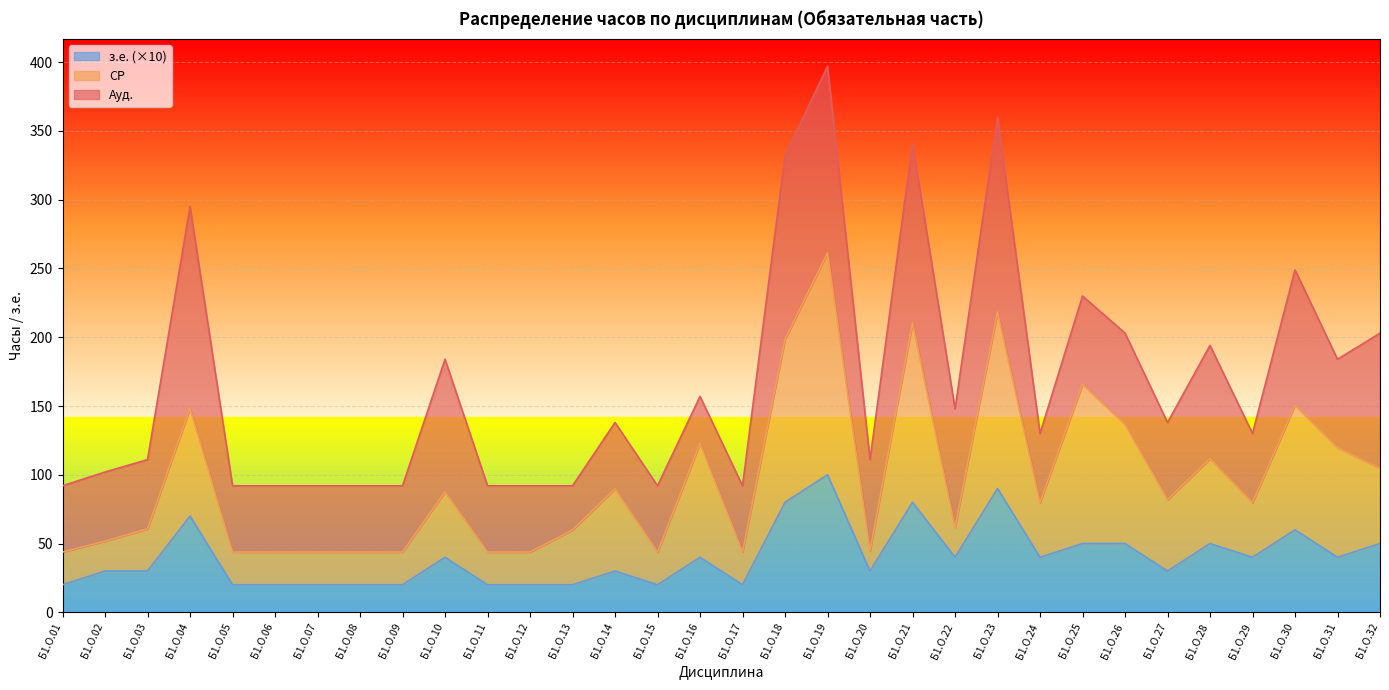

Rank the categories by з.е. value from lowest to highest.

Б1.О.01, Б1.О.05, Б1.О.06, Б1.О.07, Б1.О.08, Б1.О.09, Б1.О.11, Б1.О.12, Б1.О.13, Б1.О.15, Б1.О.17, Б1.О.02, Б1.О.03, Б1.О.14, Б1.О.20, Б1.О.27, Б1.О.10, Б1.О.16, Б1.О.22, Б1.О.24, Б1.О.29, Б1.О.31, Б1.О.25, Б1.О.26, Б1.О.28, Б1.О.32, Б1.О.30, Б1.О.04, Б1.О.18, Б1.О.21, Б1.О.23, Б1.О.19